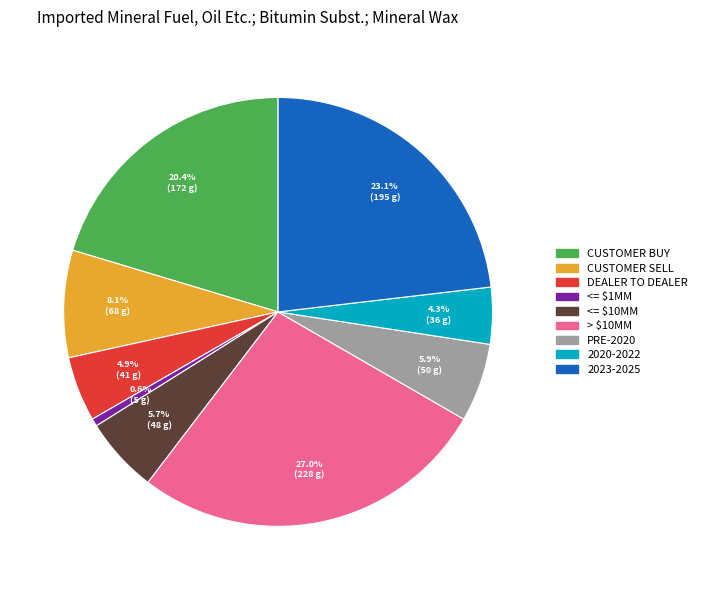

Is there a majority slice in this chart?

No